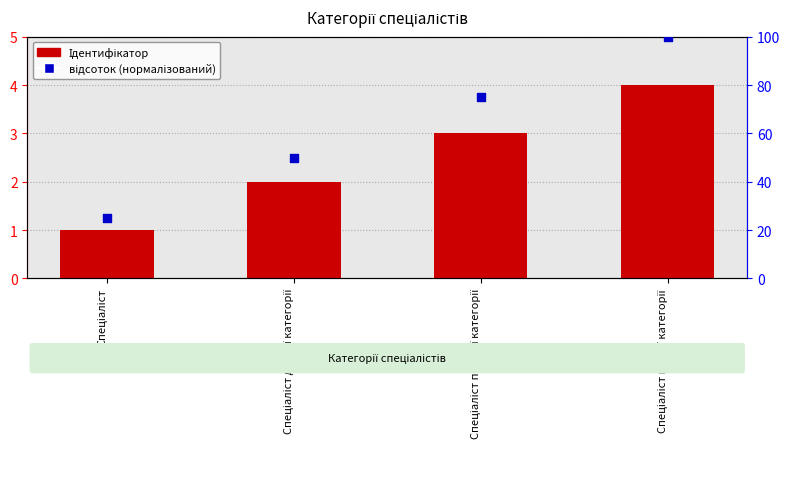

What is the total value across all series at Спеціаліст першої категорії?

78